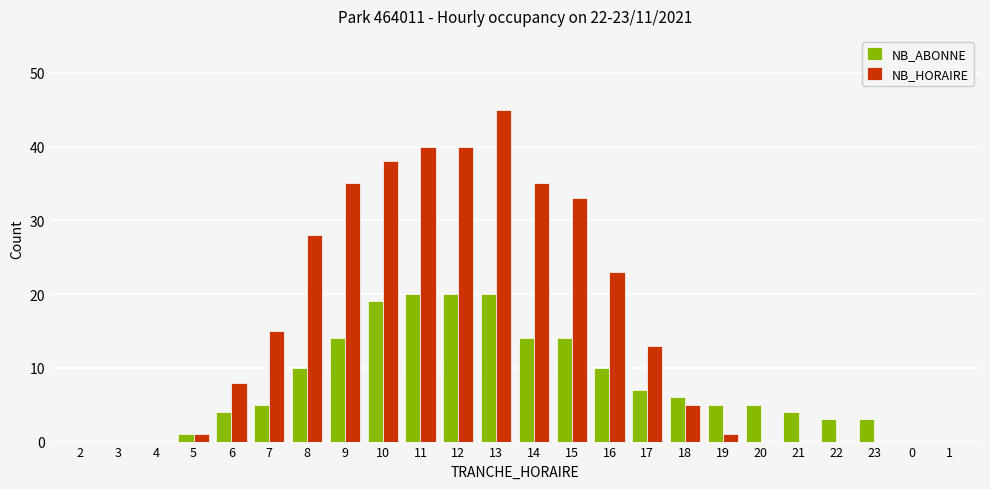

What is the difference between the NB_ABONNE values at 7 and 2?

5